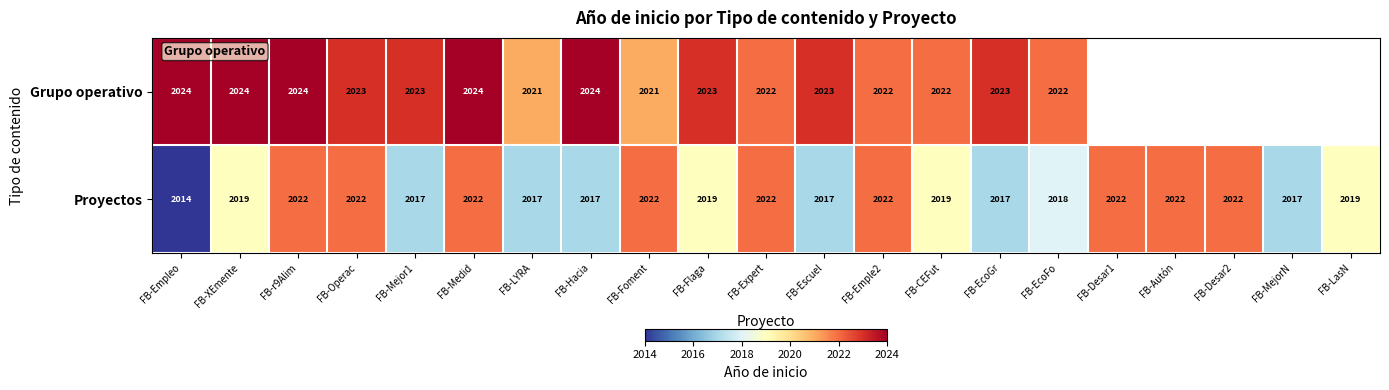

Which series has the largest total across all categories?

Proyectos